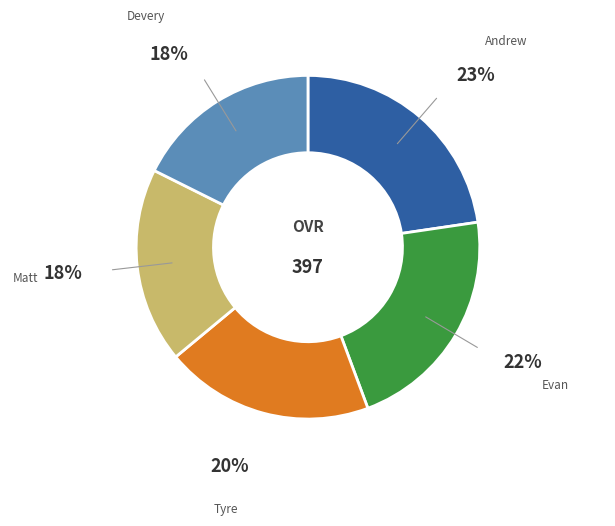

To the nearest percent, what is the average slice percentage?

20%